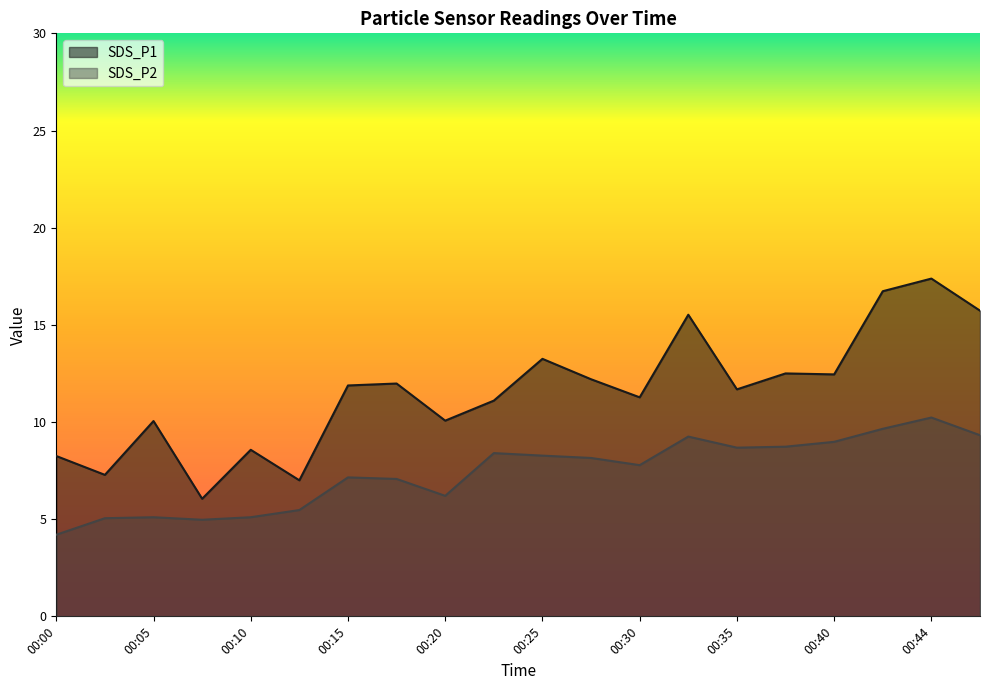

True or false: SDS_P1 and SDS_P2 cross at least once.

False